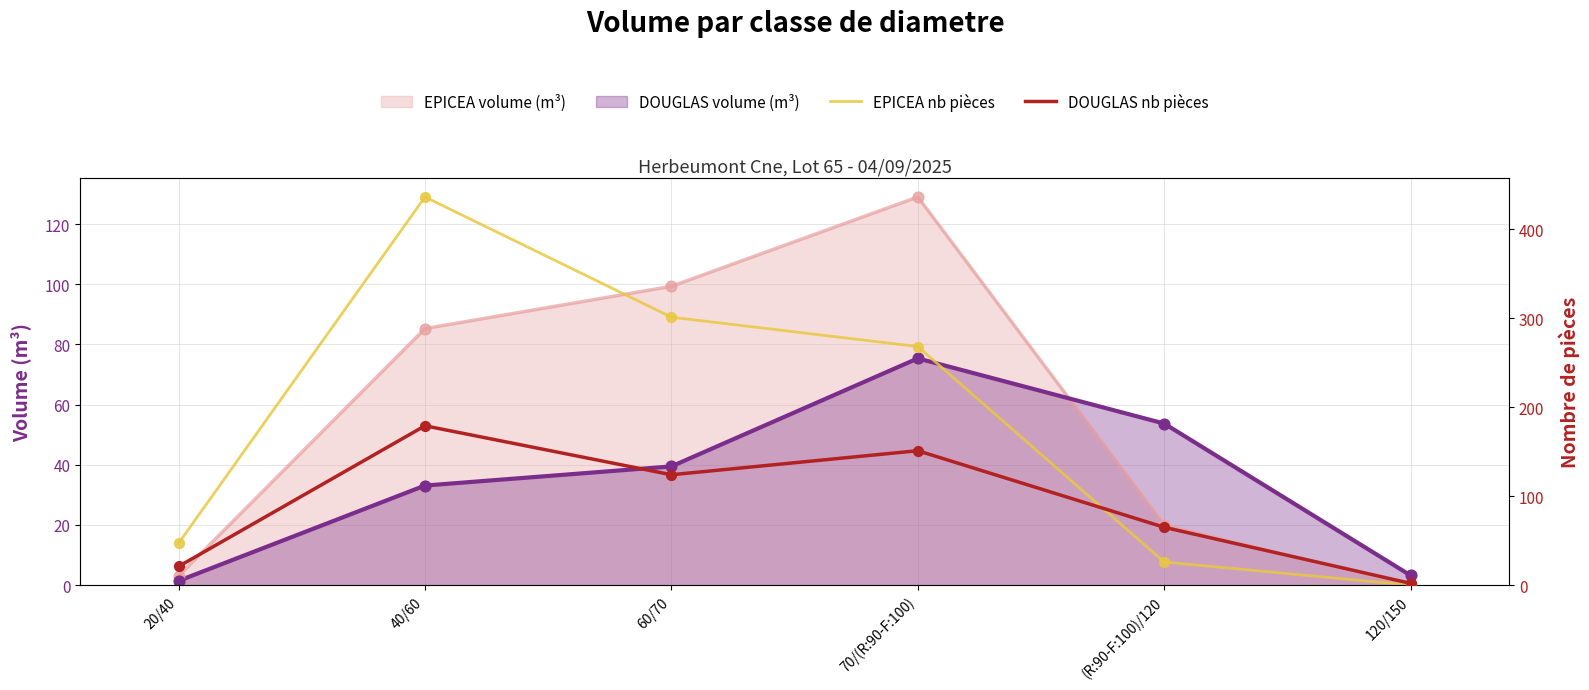

Which series contains the lowest Y value?

EPICEA nb pièces